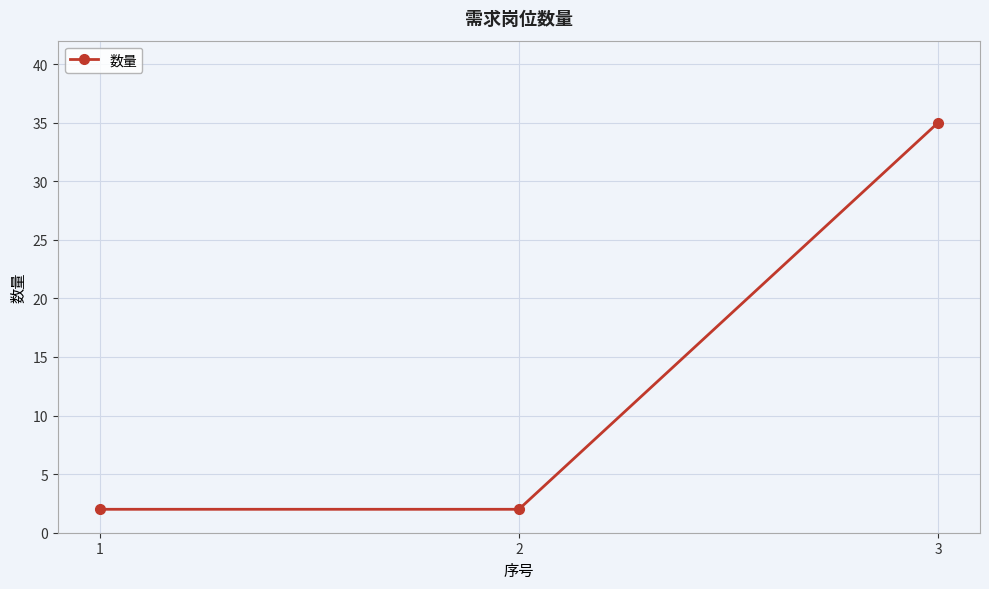

What is the value of the 3rd point from the left?

35